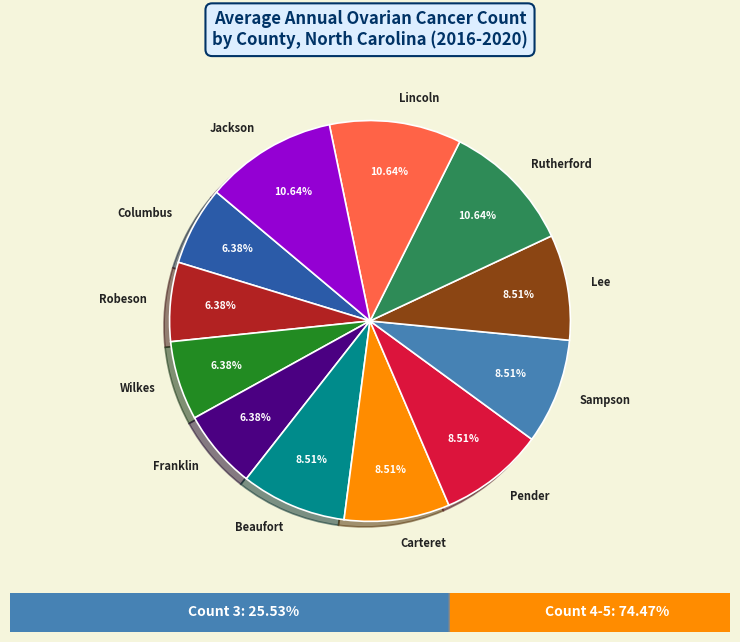

Combined, do Franklin and Lee account for over 50%?

No